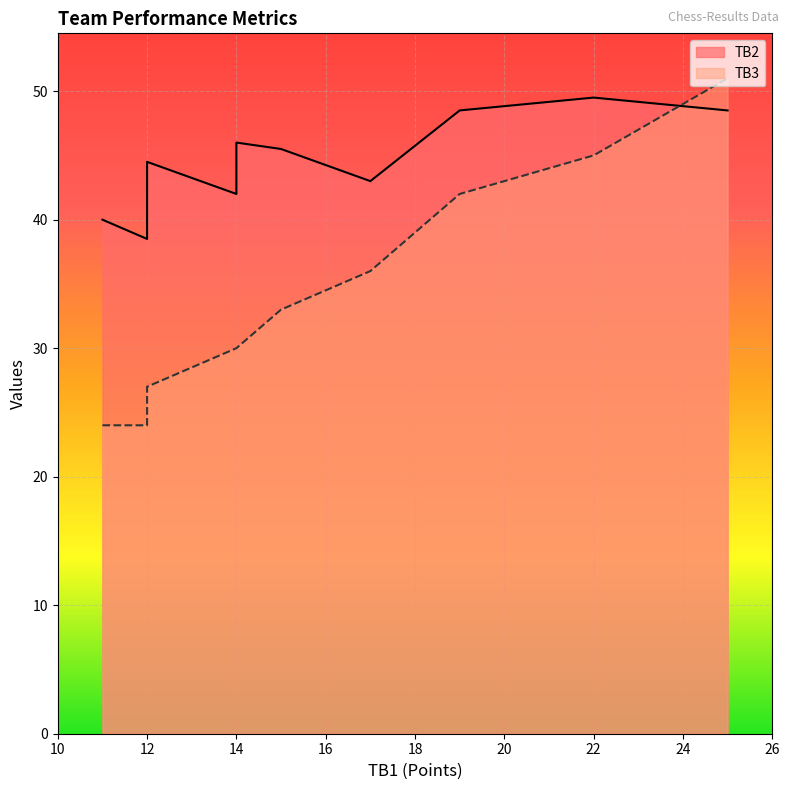

Between 12 and 15, which is larger?

15